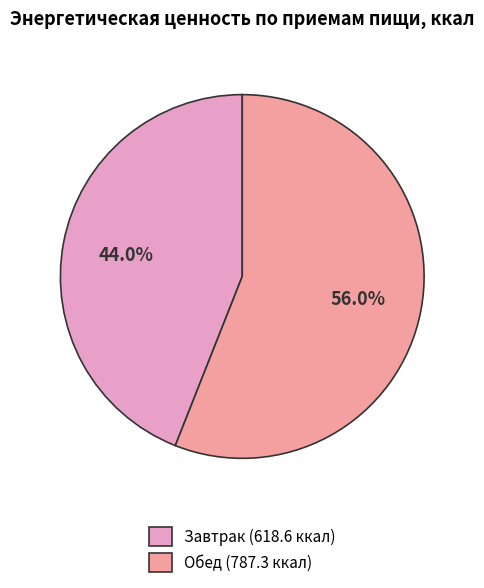

Which has a higher value, Завтрак or Обед?

Обед